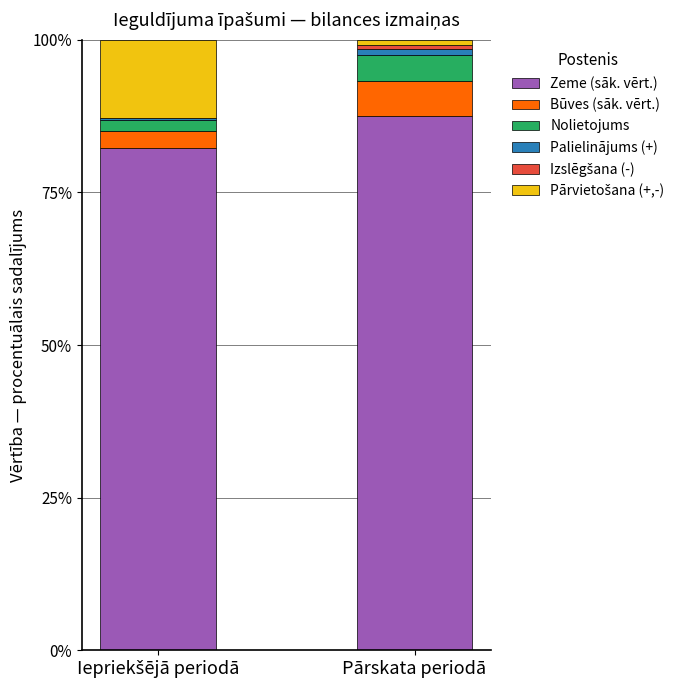

What is the maximum value for Zeme (sāk. vērt.)?

87.6